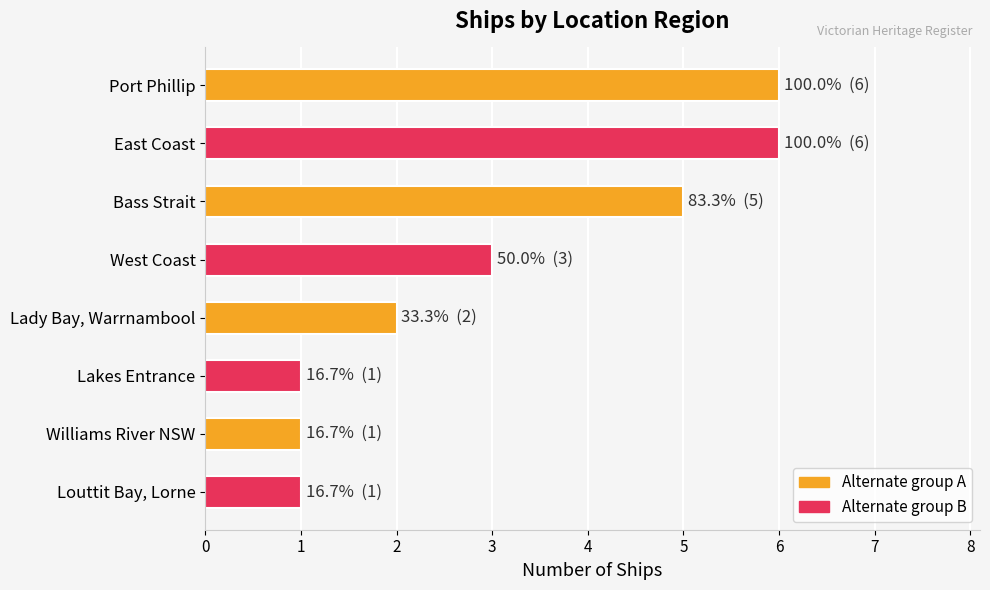

What is the sum of all values?

25